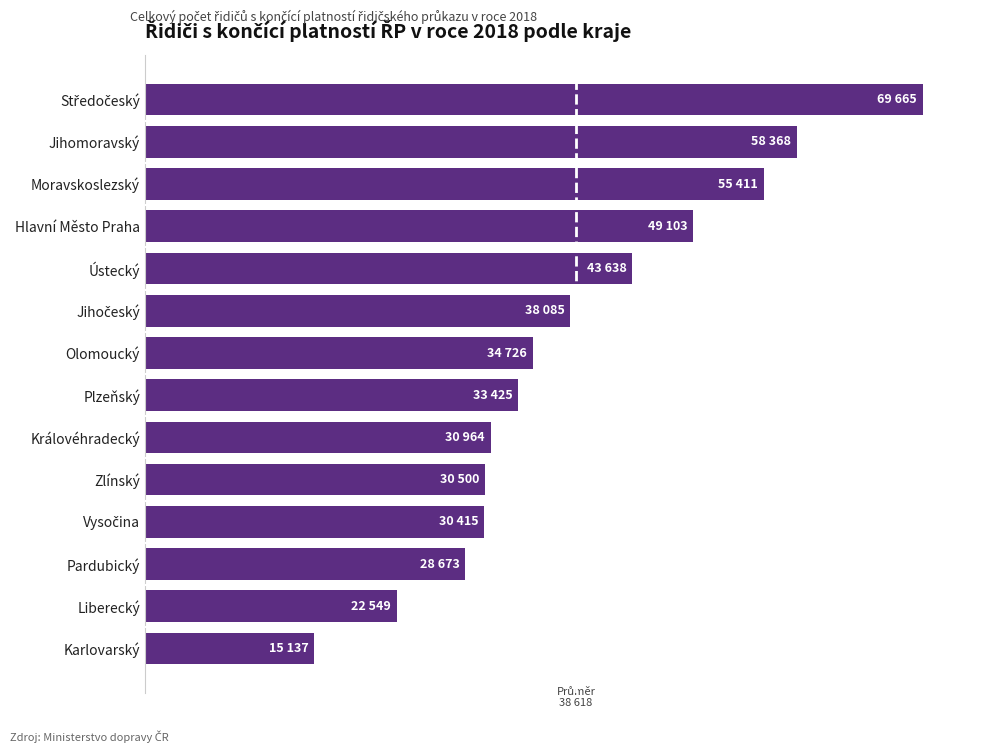

Are the bars horizontal?

Yes